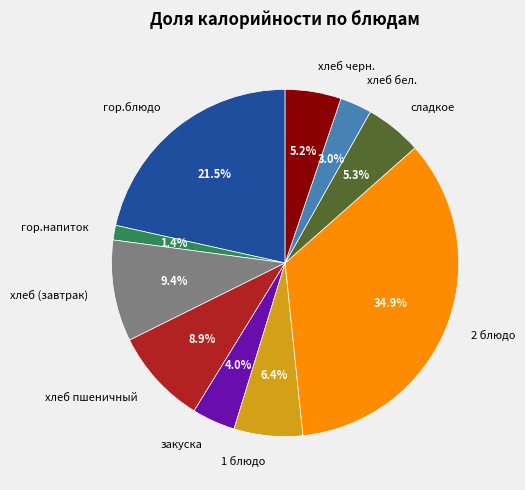

Which category has the biggest portion of the pie?

2 блюдо